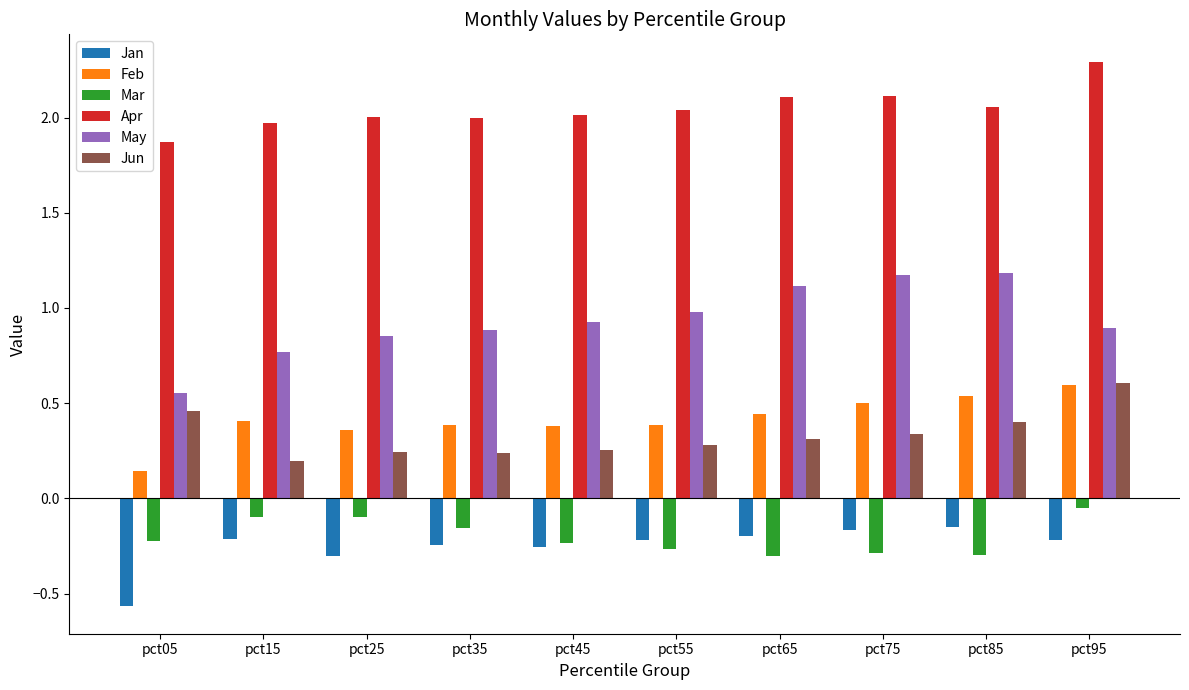

At which category is the sum across all series the highest?

pct95